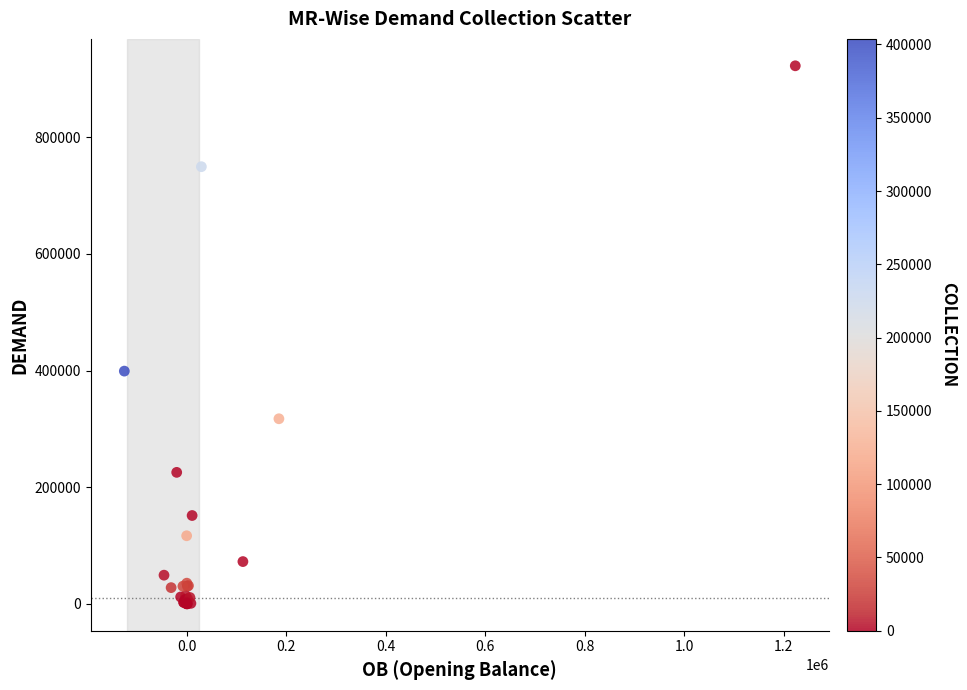

What Y value in the scatter plot is closest to 461329?

399103.0